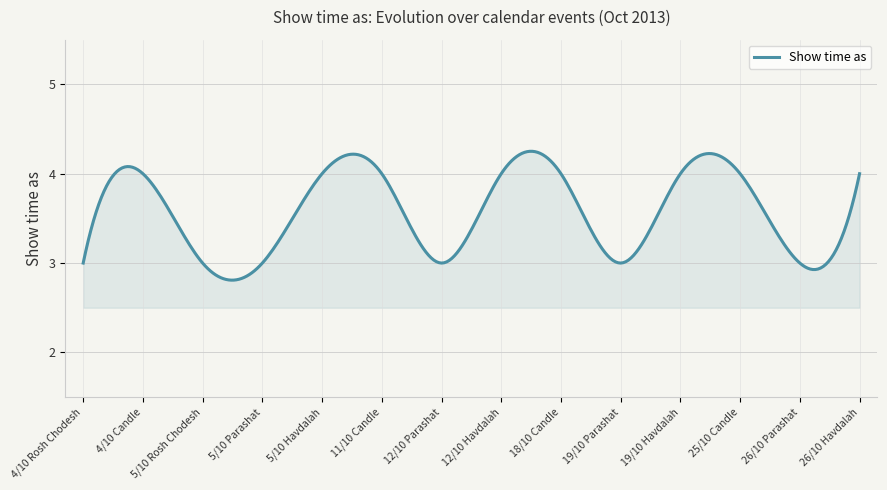

What is the minimum value shown in the chart?

2.8